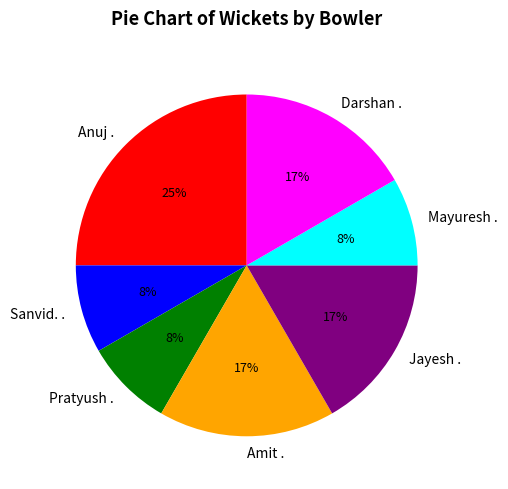

How many slices are in this pie chart?

7